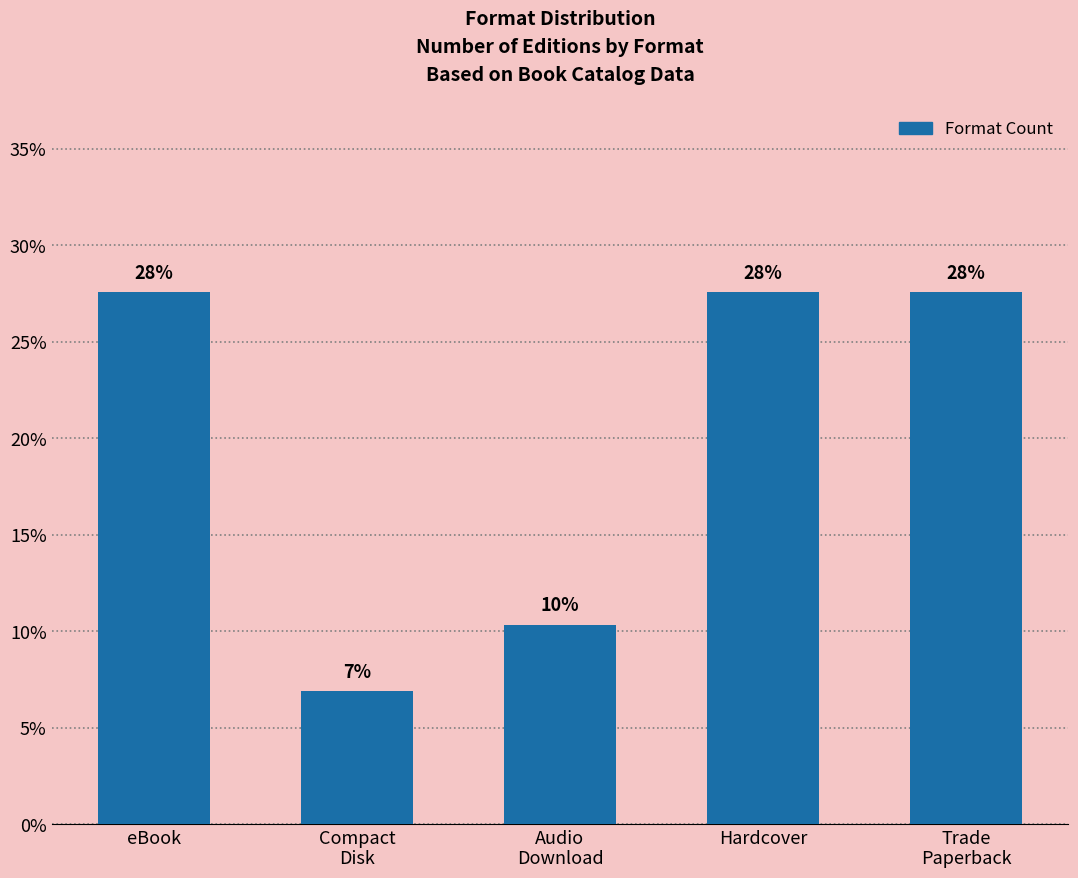

Does the chart contain any negative values?

No